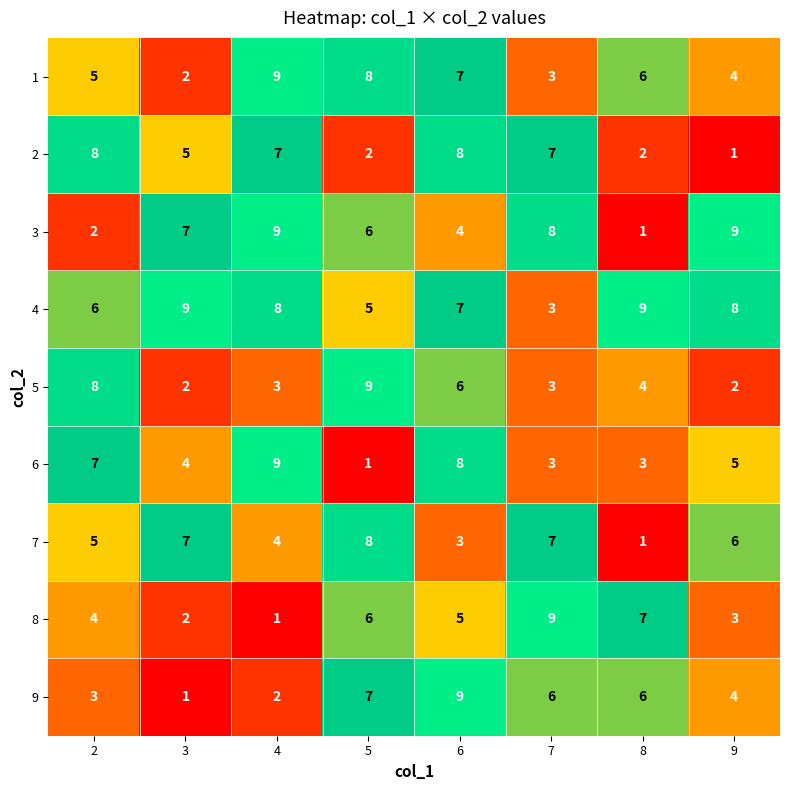

What is the total value across all series at 5?

52